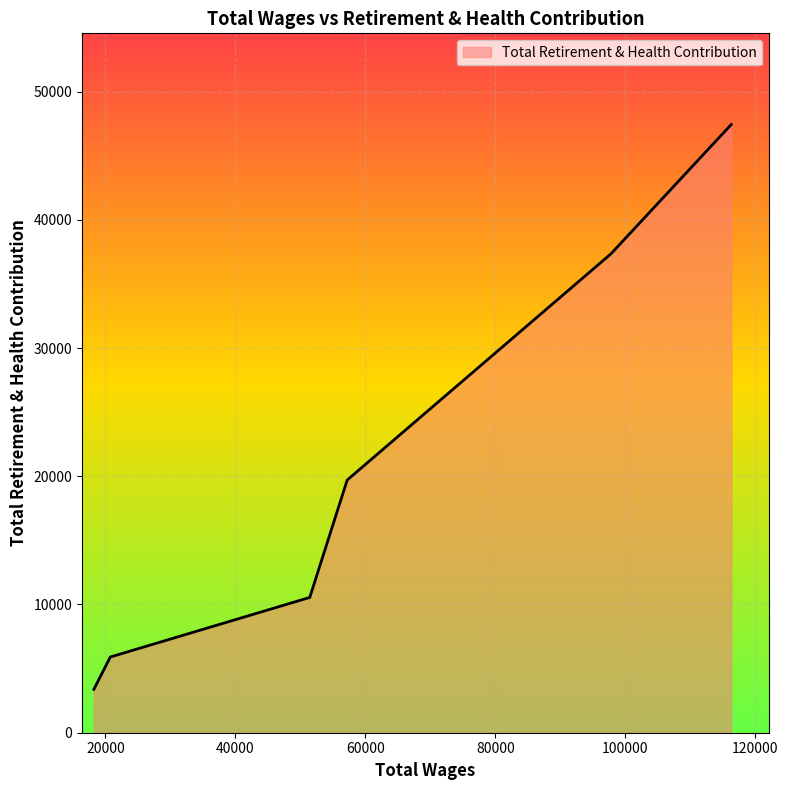

What is the minimum value shown in the chart?

3386